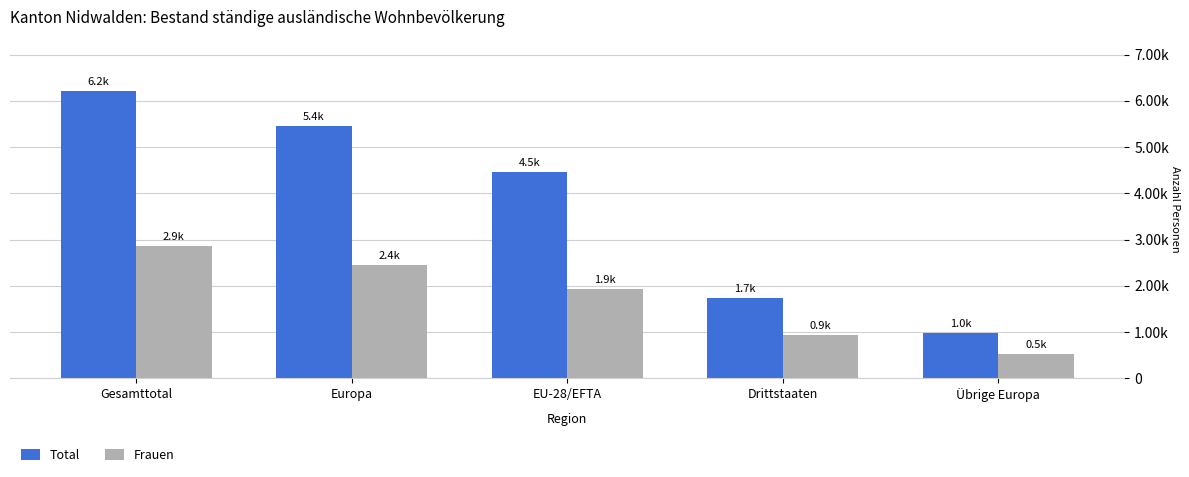

Rank the categories by Total value from highest to lowest.

Gesamttotal, Europa, EU-28/EFTA, Drittstaaten, Übrige Europa